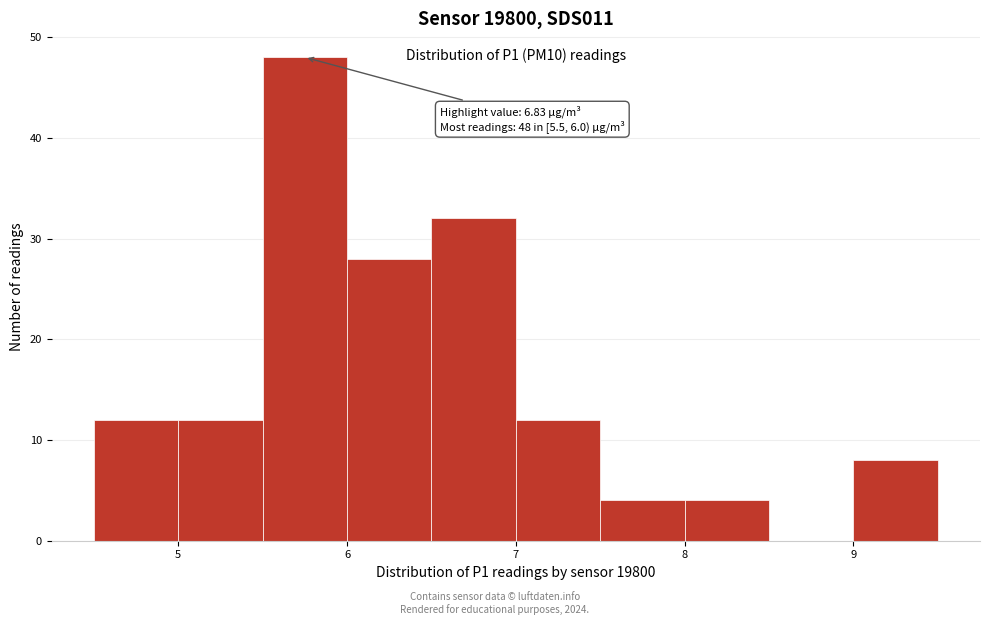

Over which range of the x-axis is the bar tallest?

5.5 to 6.0